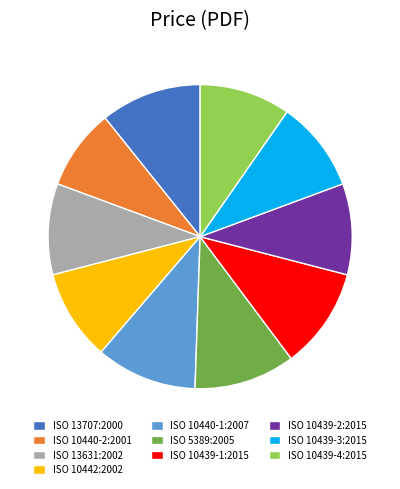

What is the smallest slice in the pie chart?

ISO 10440-2:2001